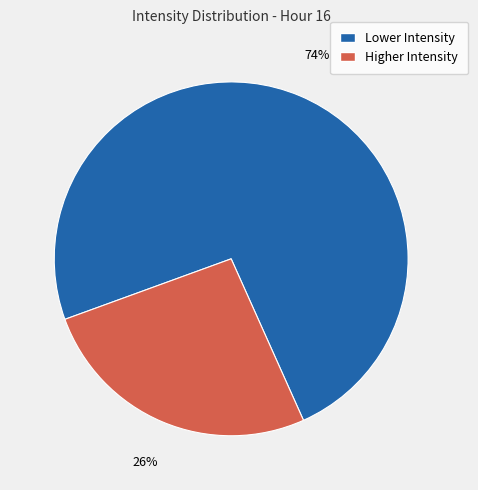

Is there a majority slice in this chart?

Yes